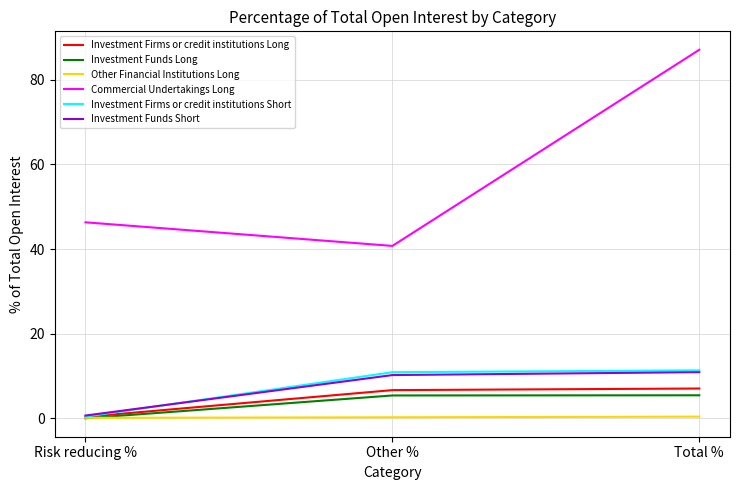

At which label is Investment Firms or credit institutions Long closest to 3?

Risk reducing %